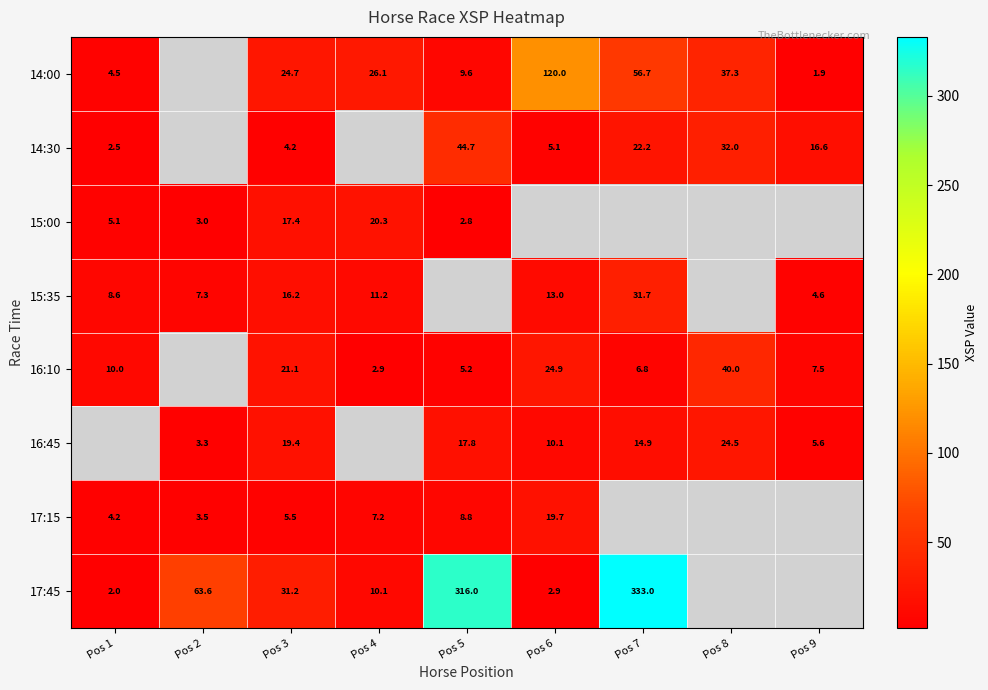

What is the minimum value for 17:45?

2.0